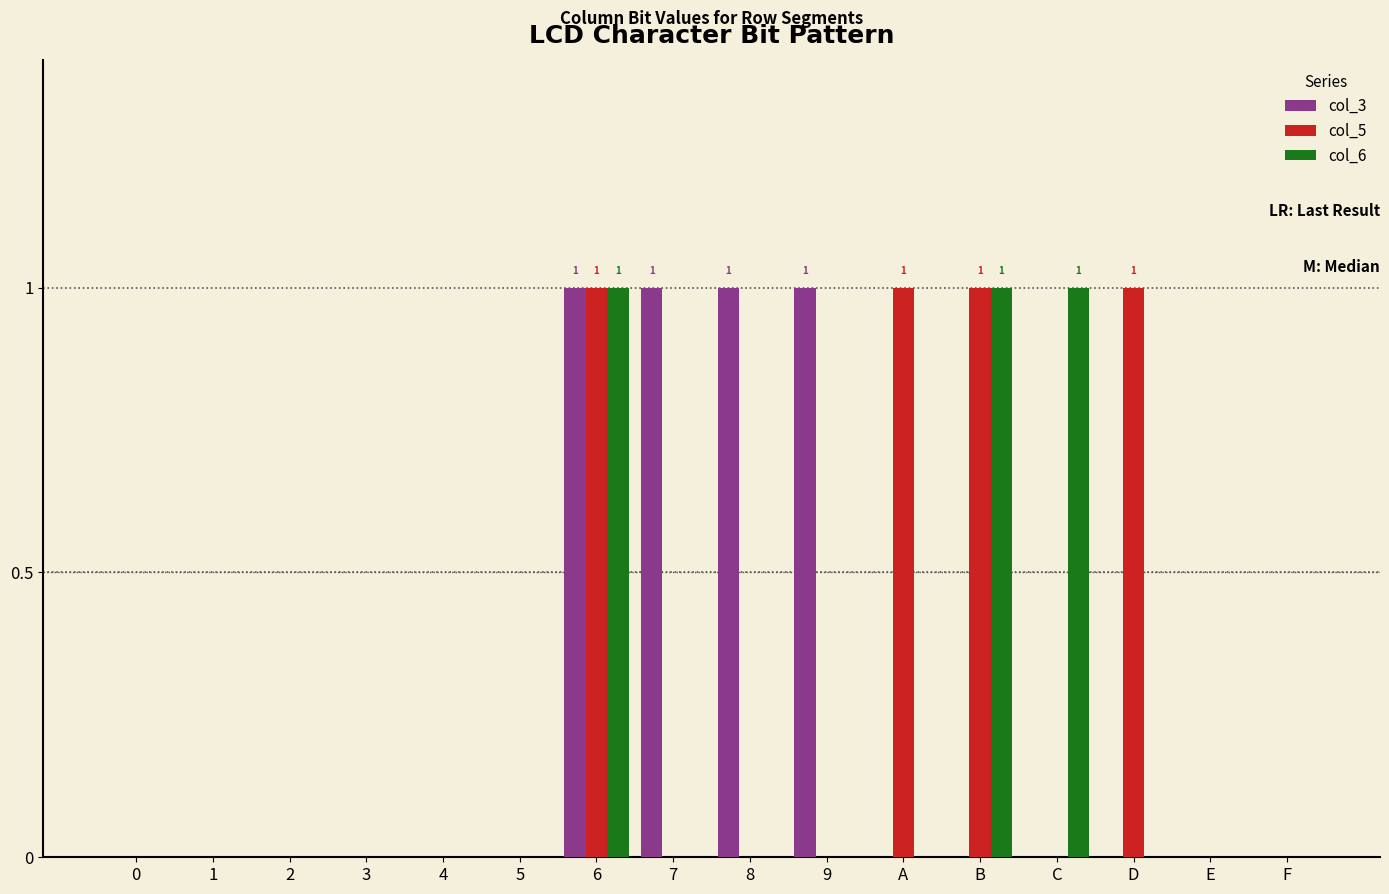

True or false: col_3 has a value of 0 at D.

True